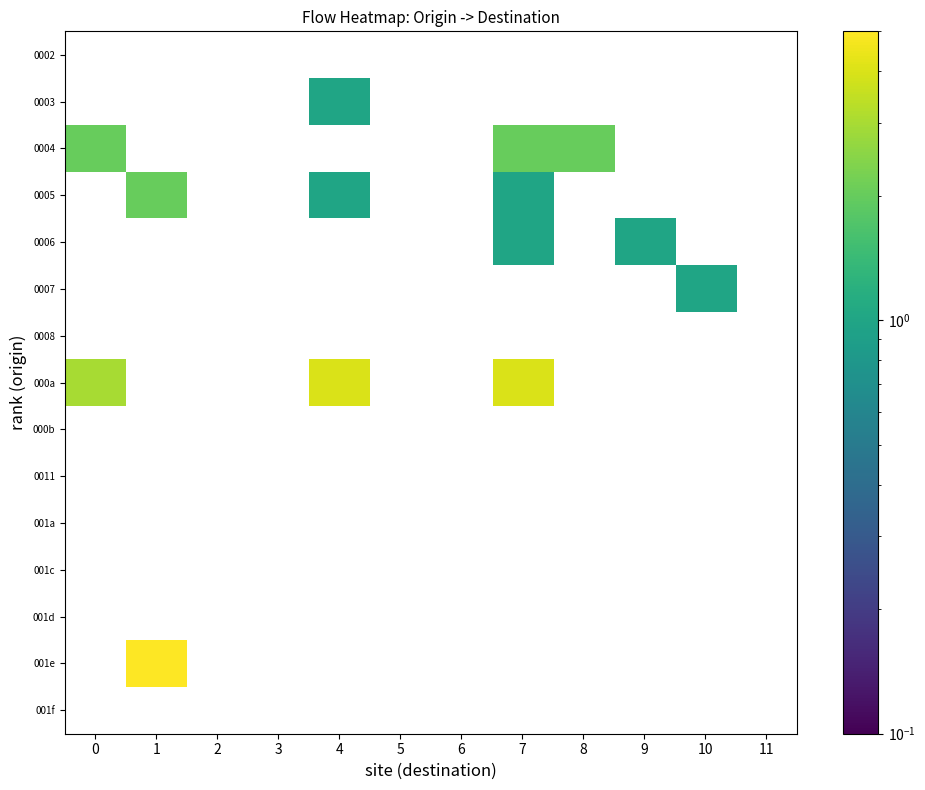

What is the total value across all series at 9?

1